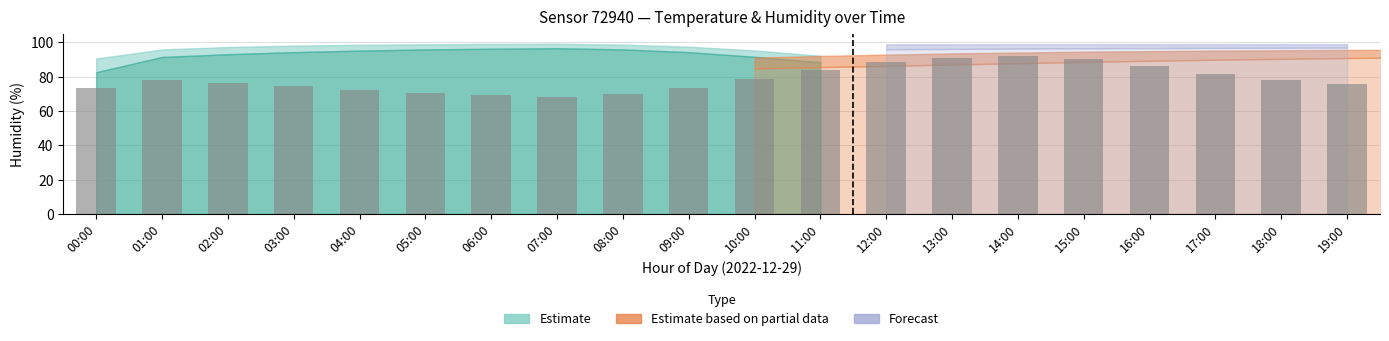

Count the number of categories in the chart.

20